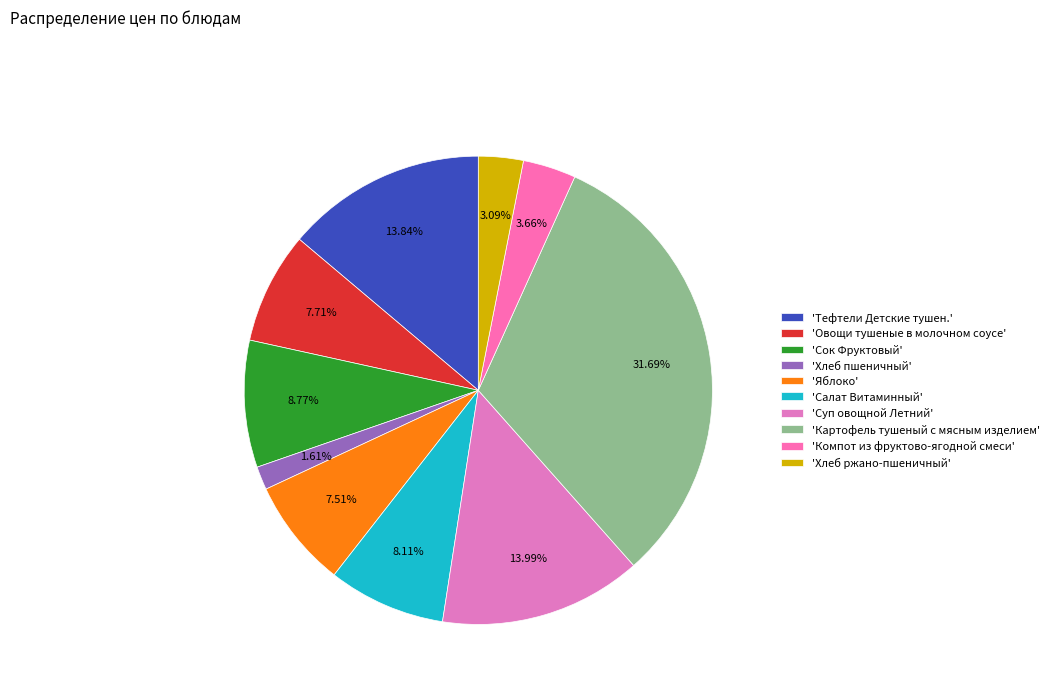

To the nearest percent, what is the difference between the largest and smallest slice percentages?

30%